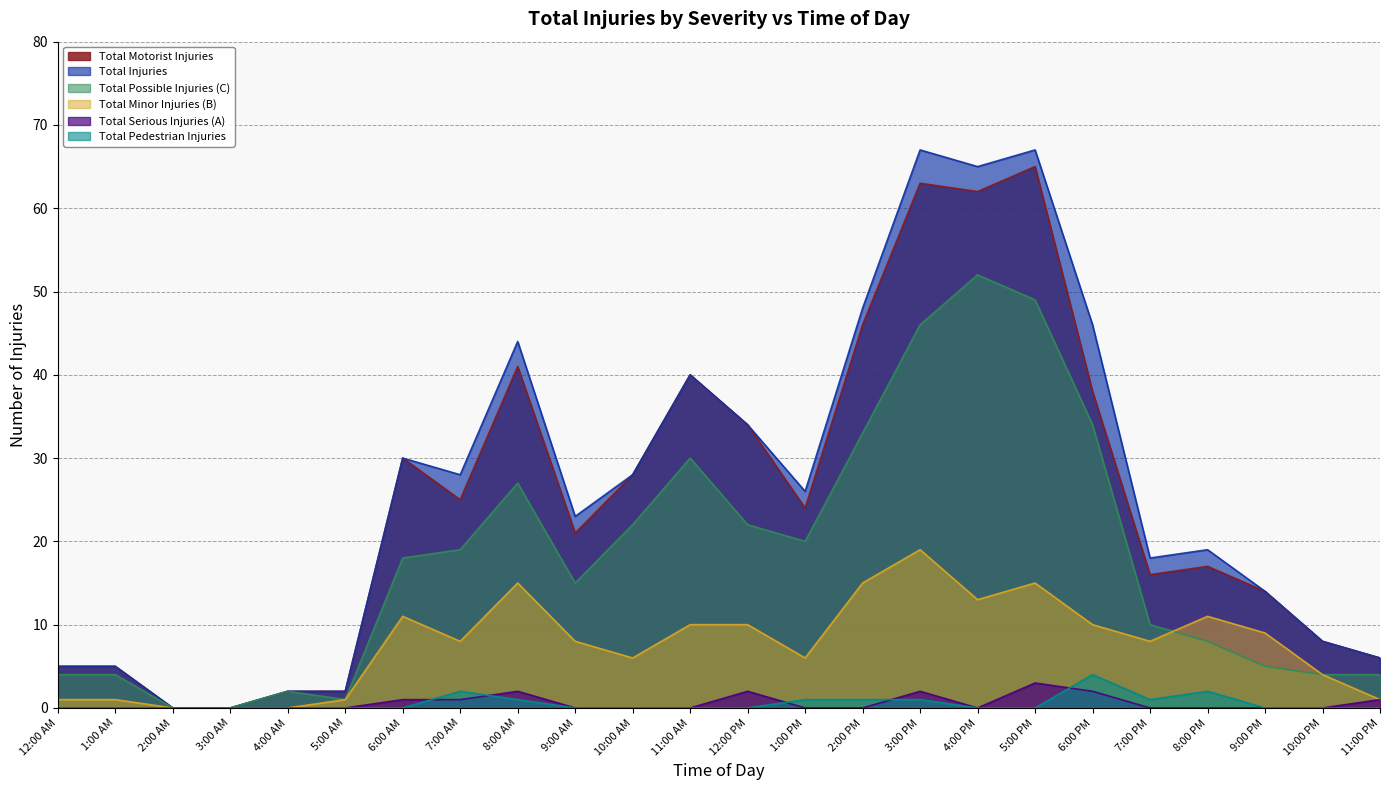

How many interior local peaks does the Total Serious Injuries (A) series have?

4